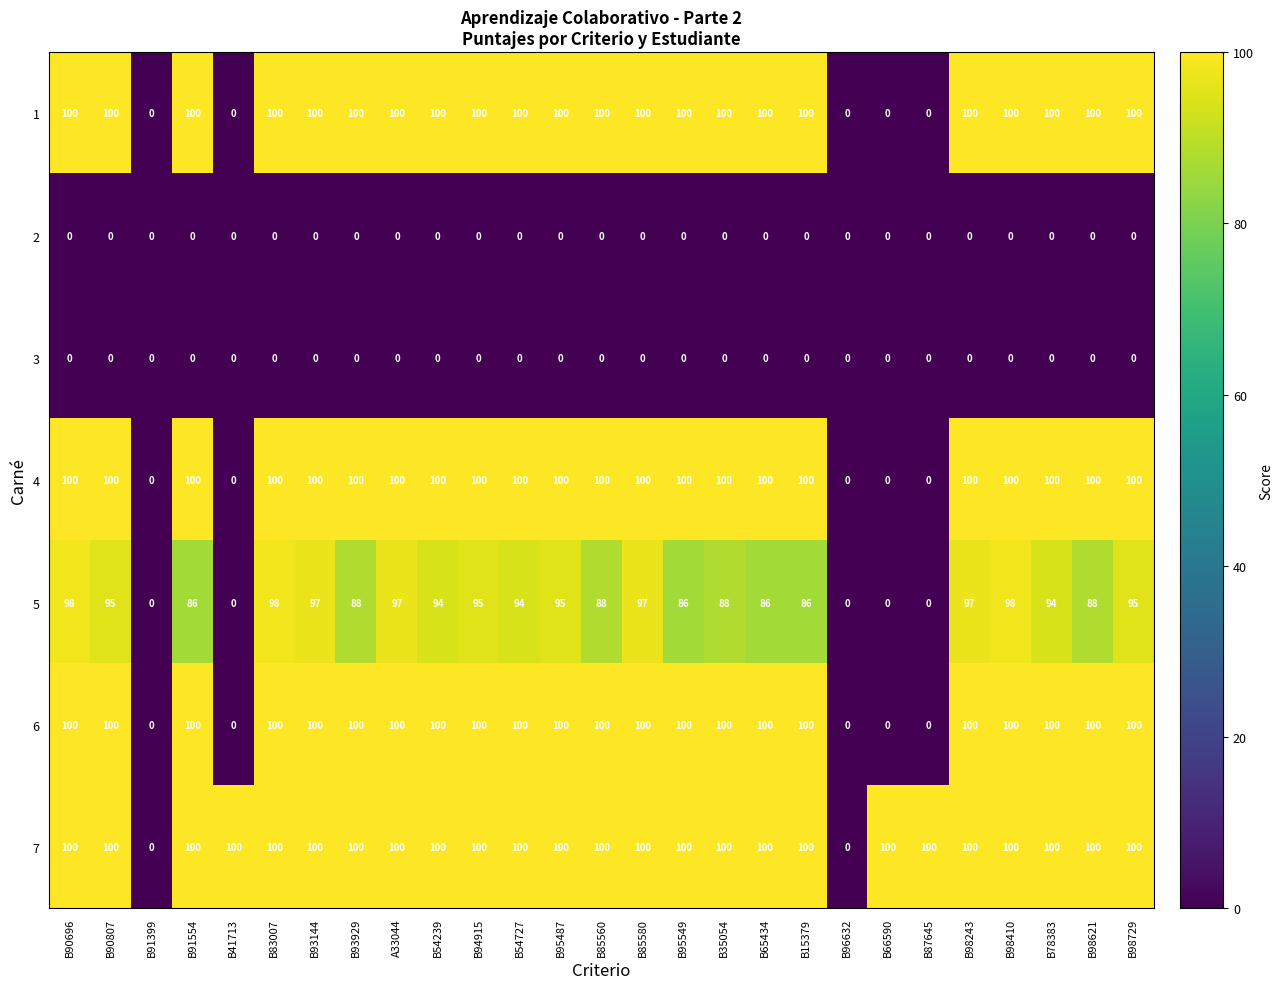

At how many categories does at least one series exceed 87?

25